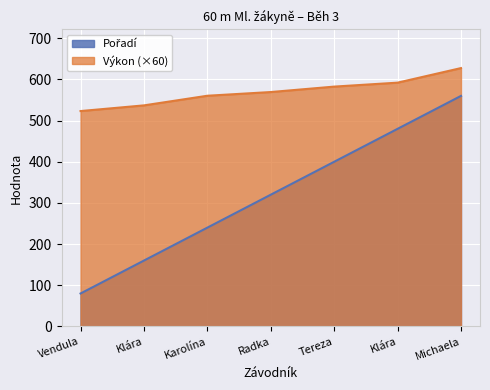

True or false: Výkon has more than 0 interior local peaks.

False